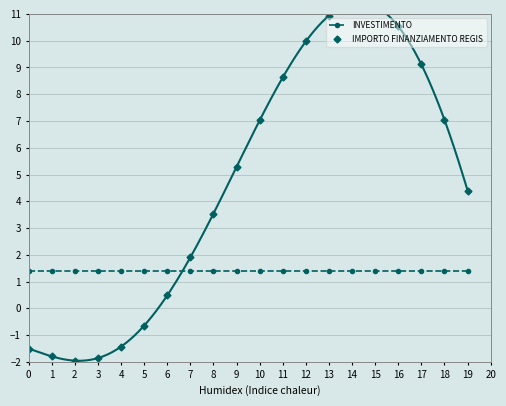

How many lines are shown in the chart?

2